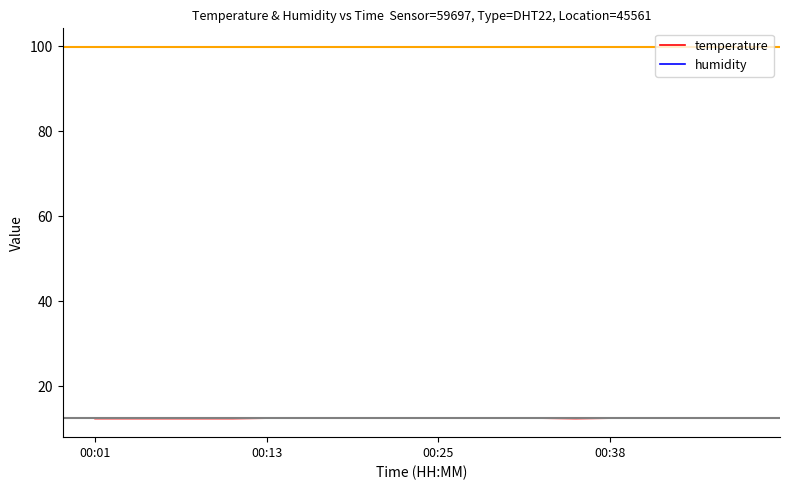

What is the smallest value displayed?

12.4